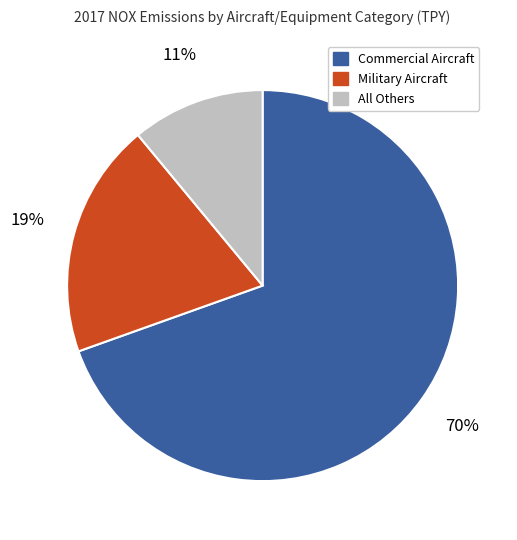

To the nearest percent, what is the difference between the largest and smallest slice percentages?

59%